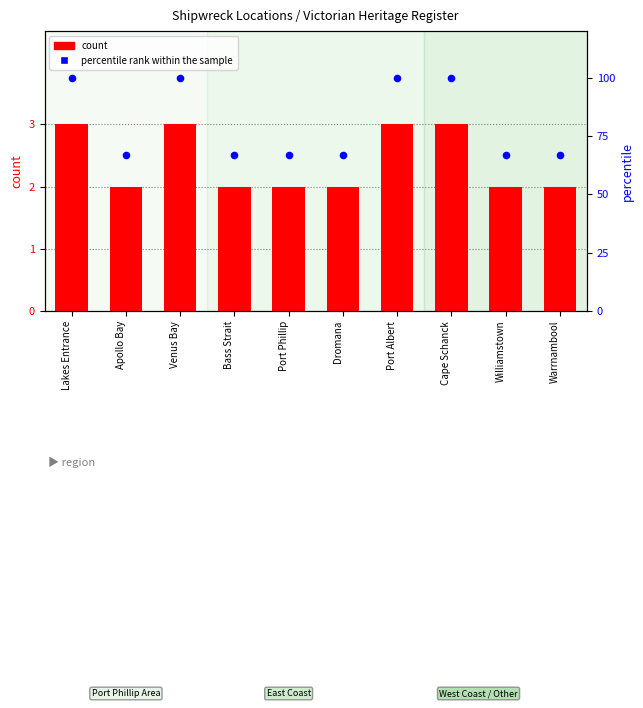

What are all the series names shown in the legend?

count, percentile rank within the sample